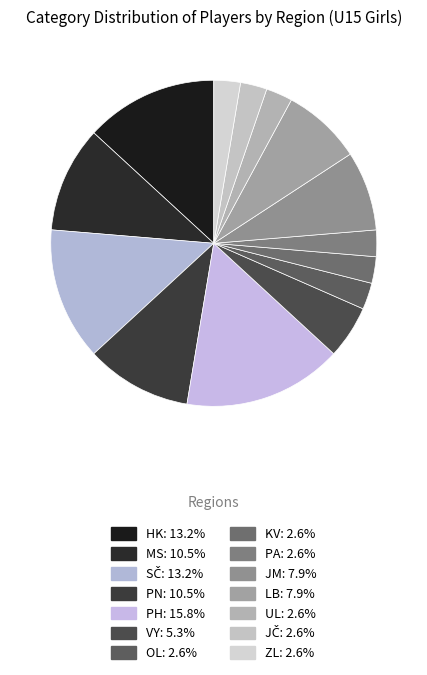

Which category has the smallest portion of the pie?

OL